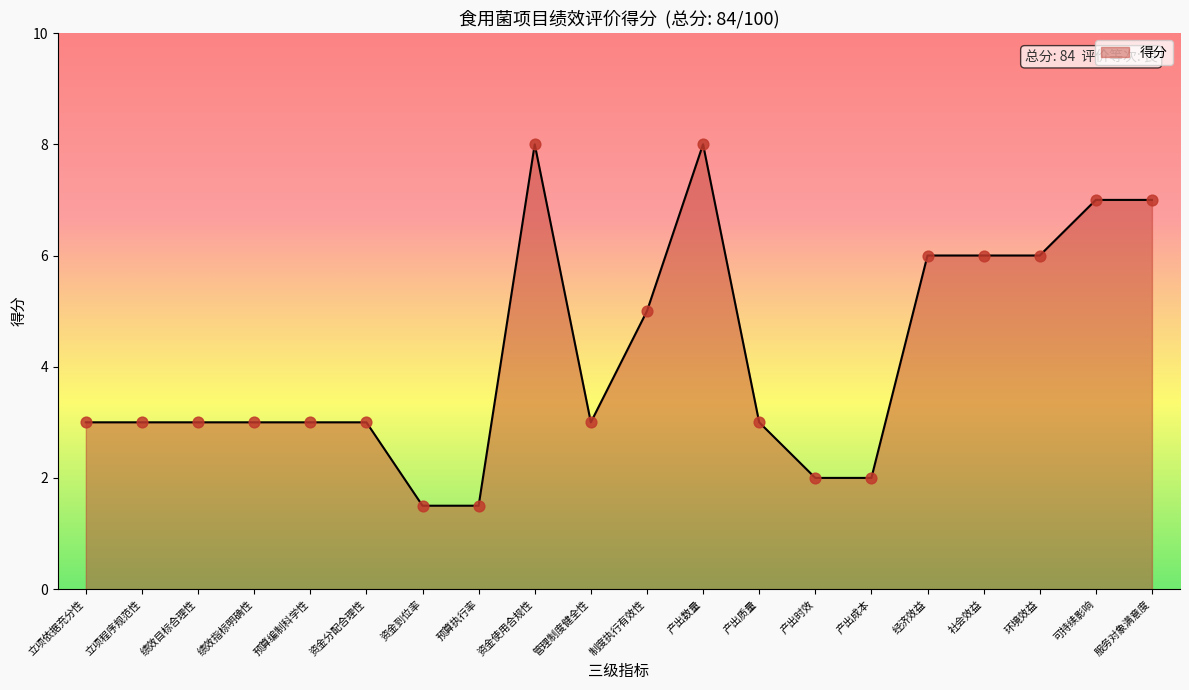

What is the ratio of the value at 绩效指标明确性 to the value at 社会效益?

0.5